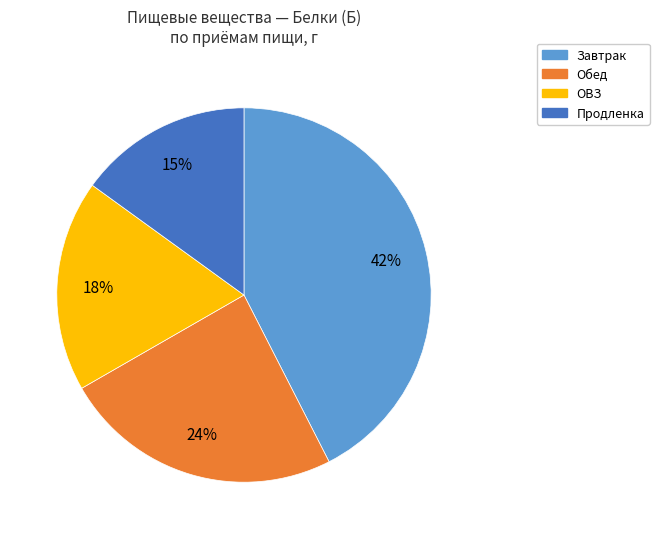

Is there a majority slice in this chart?

No